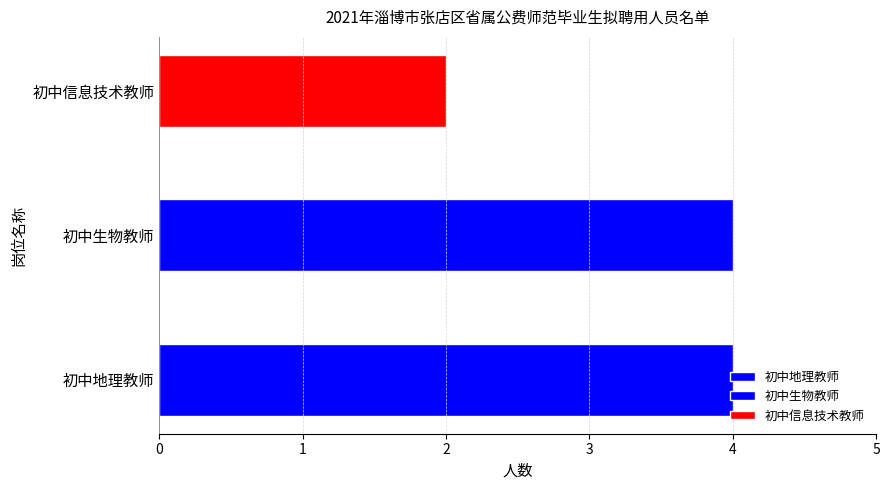

Count the values in the range 2 to 4.

3